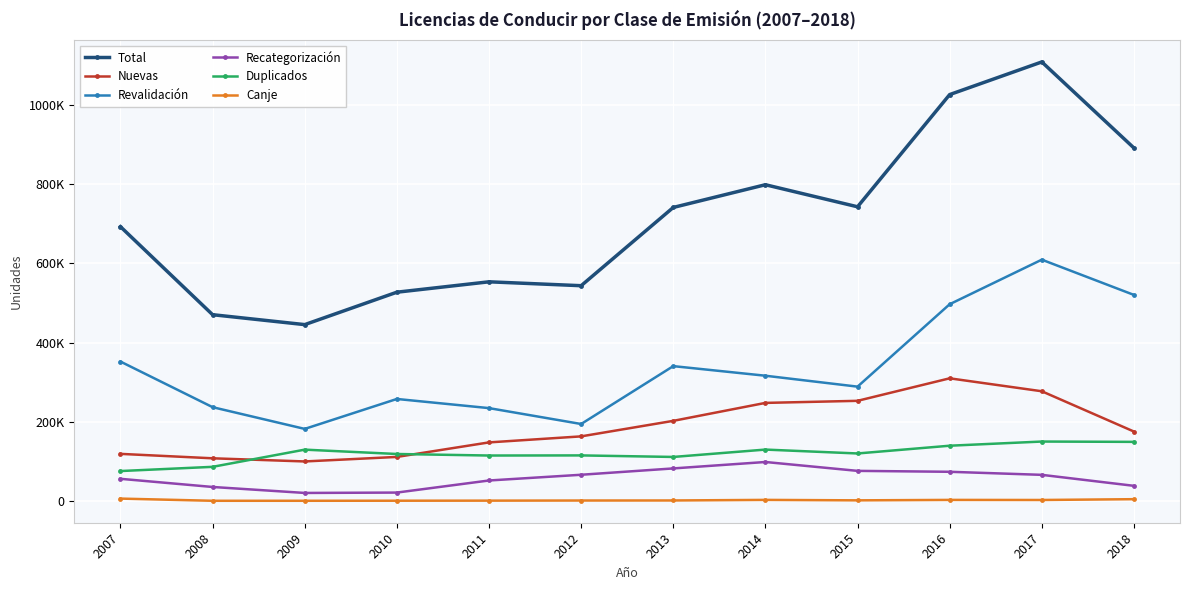

At which category does Duplicados reach its first local valley?

2011